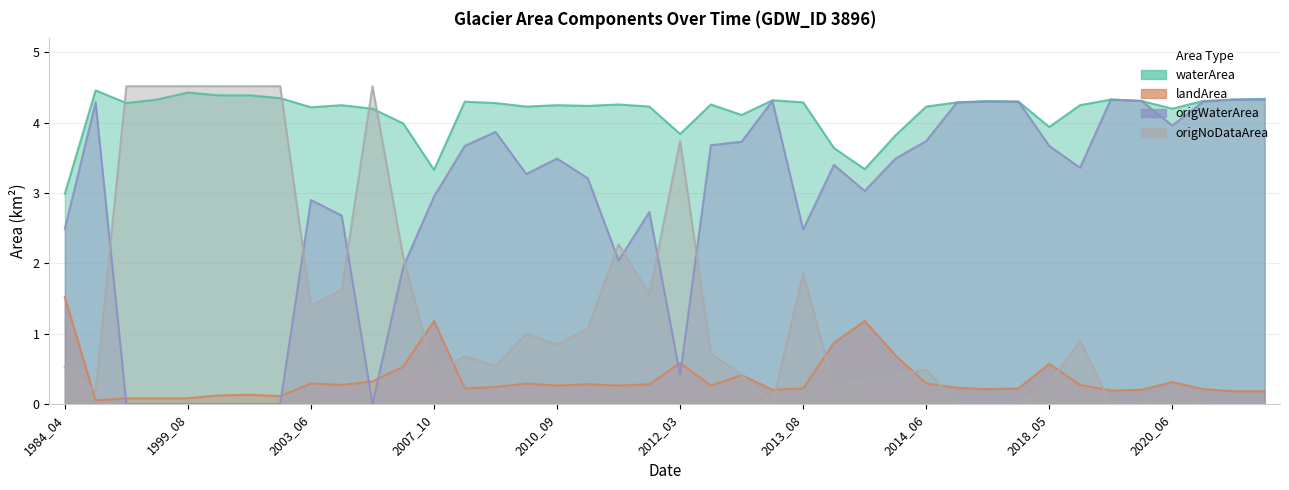

At which label does waterArea reach its peak?

1985_08